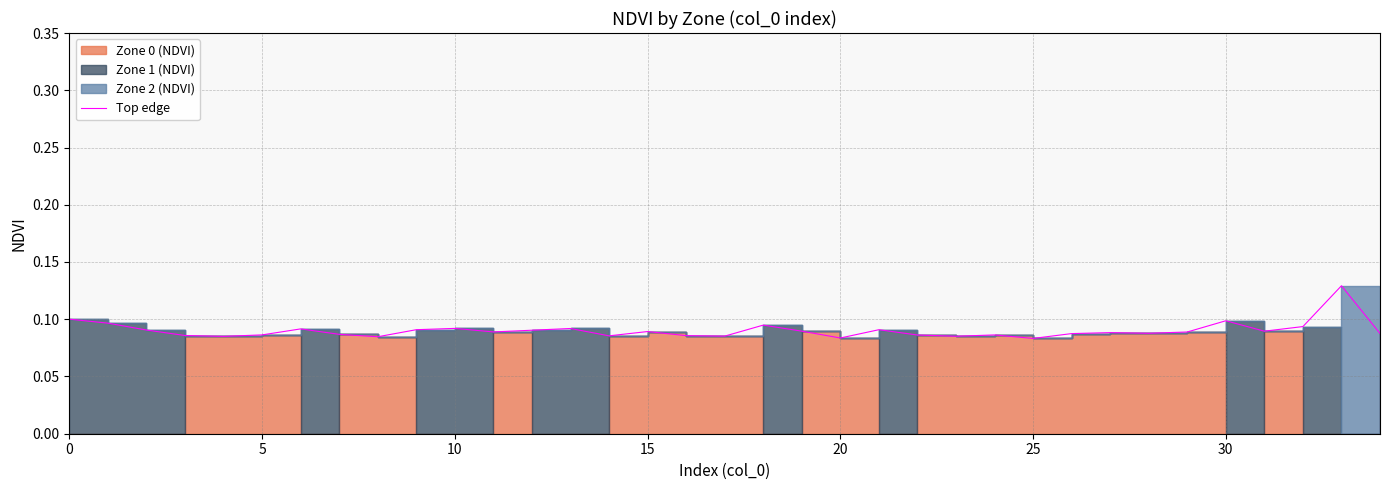

What is the maximum value shown in the chart?

0.1